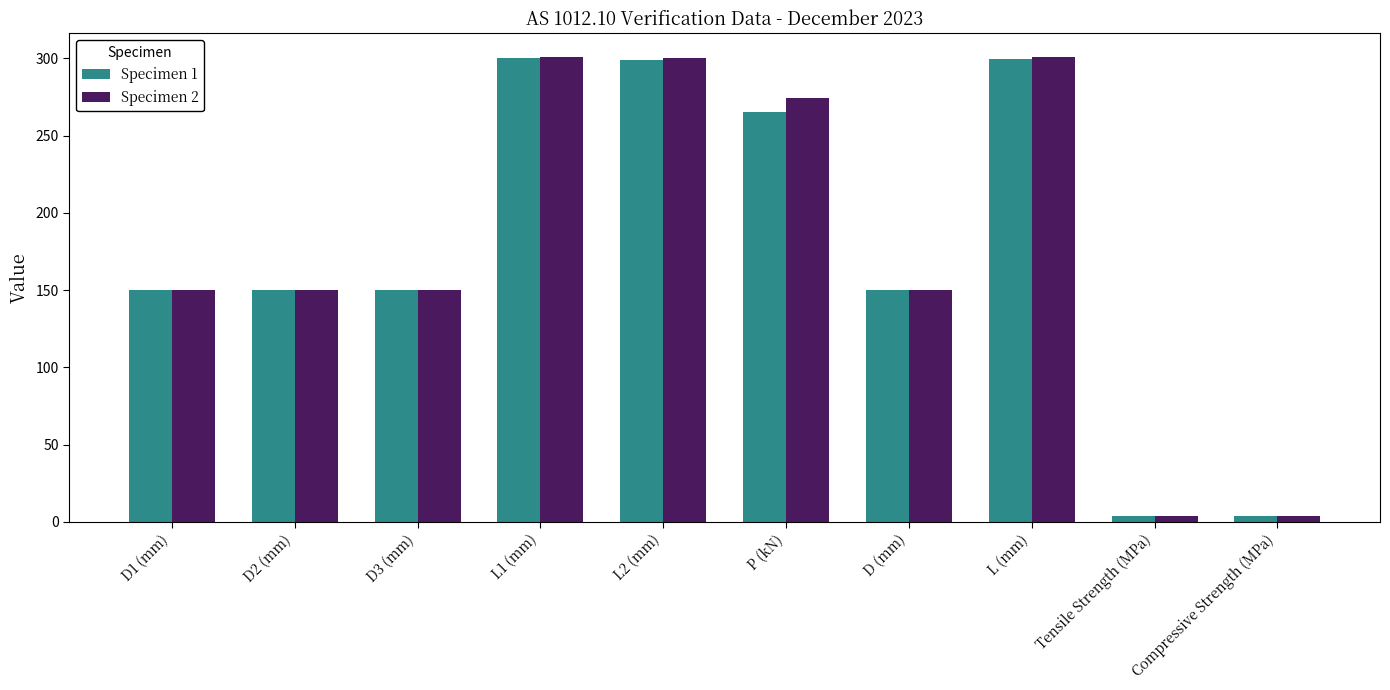

At how many categories does at least one series exceed 184?

4